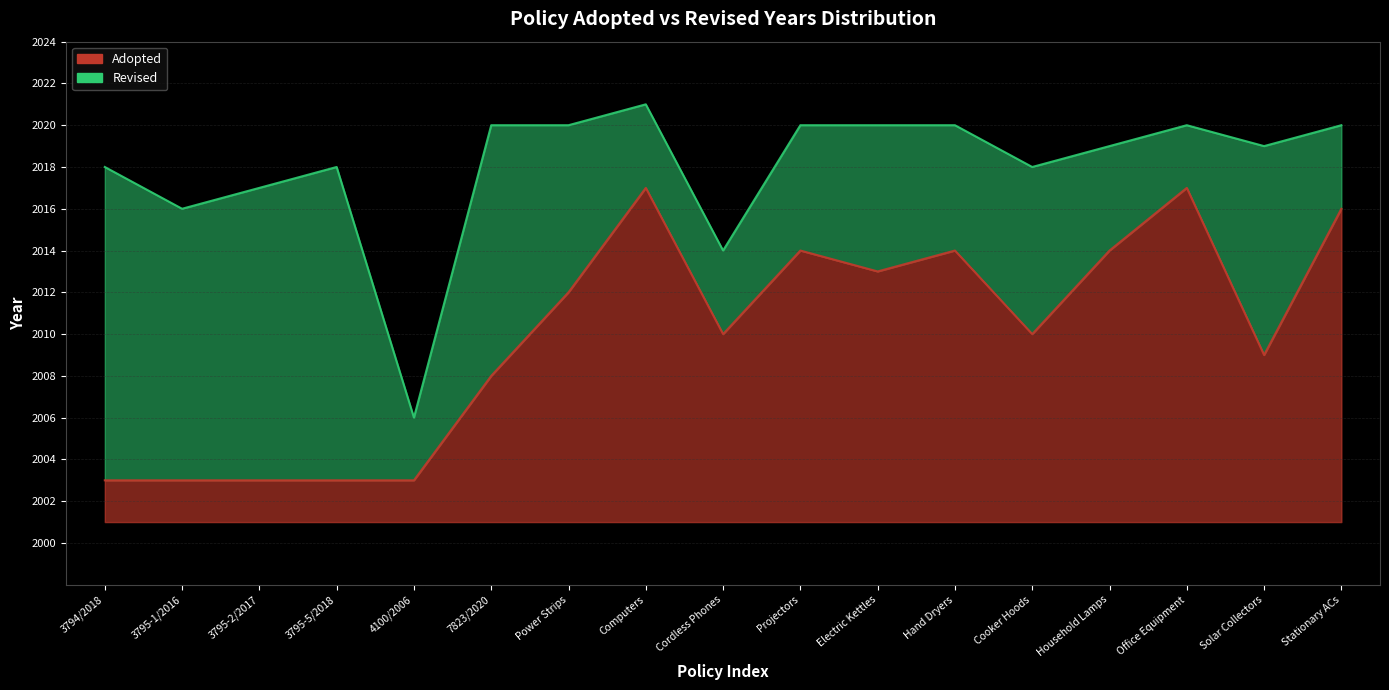

Between Office Equipment and Stationary ACs, which series saw the biggest shift?

Adopted